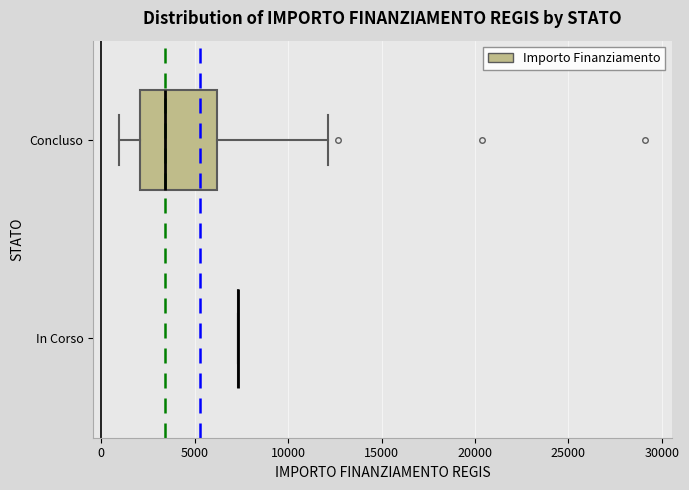

Reading bottom to top, transcribe this box plot: for each box, give where its median line is, the range the box spans, and where its two whiskers end, as read against the x-axis. The values are not printed on the chart, so give them approximately, as read against the axis.

In Corso: box collapsed to a line at 7500, whiskers 7500 to 7500
Concluso: median 3500, box 2000 to 6000, whiskers 1000 to 12000